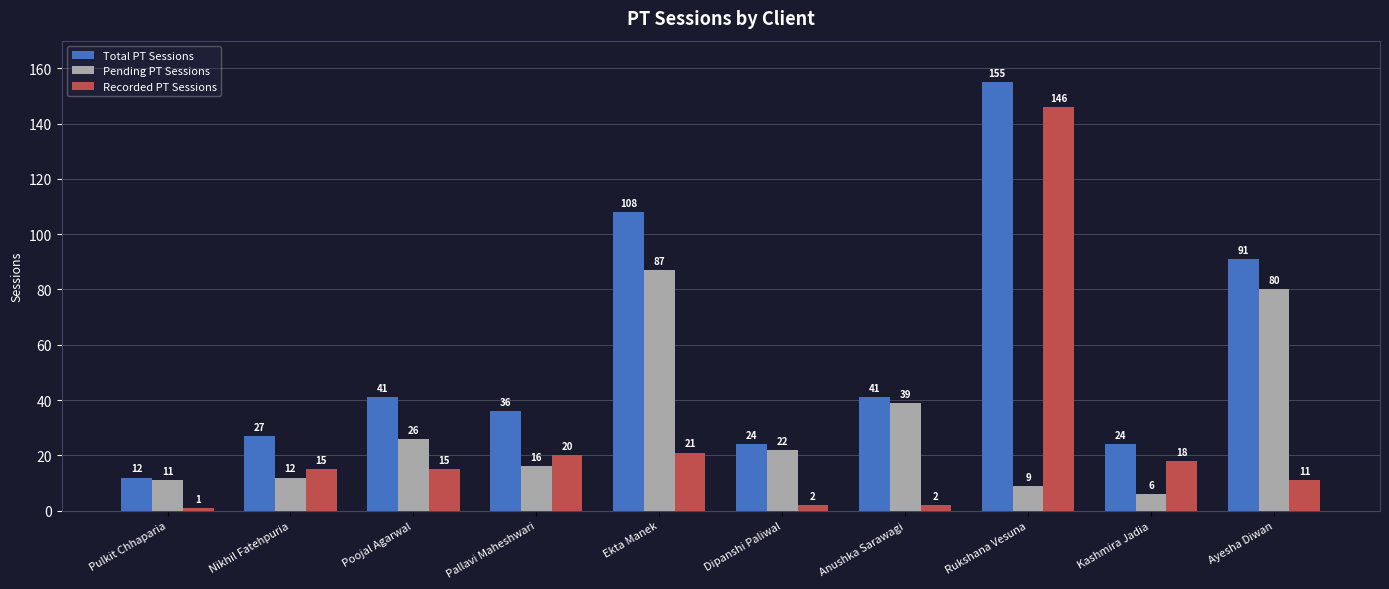

What is the value of the Recorded PT Sessions bar at the 4th from the left?

20